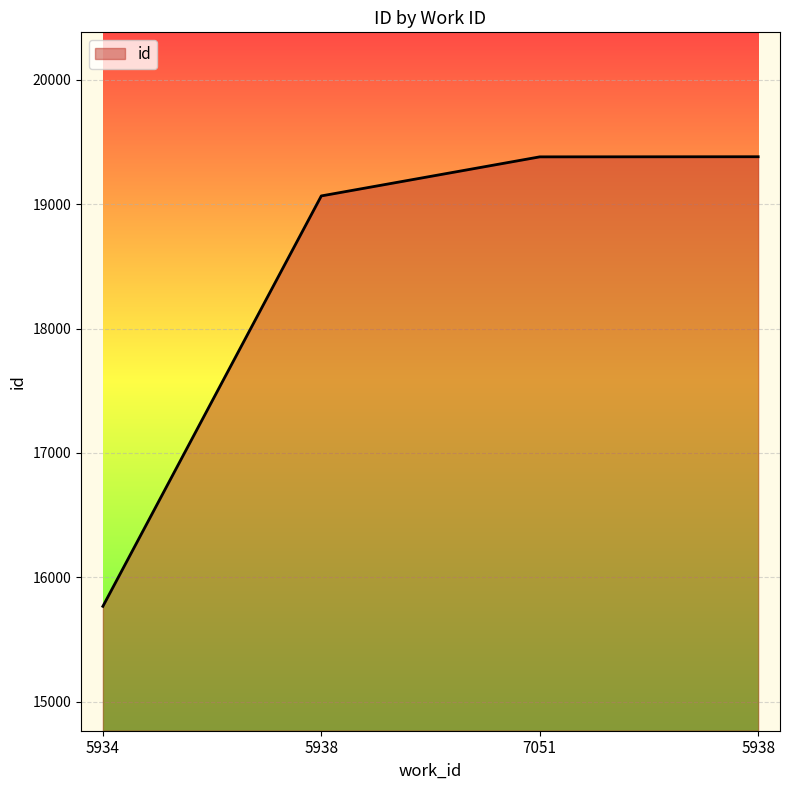

How many values are below 19380?

2